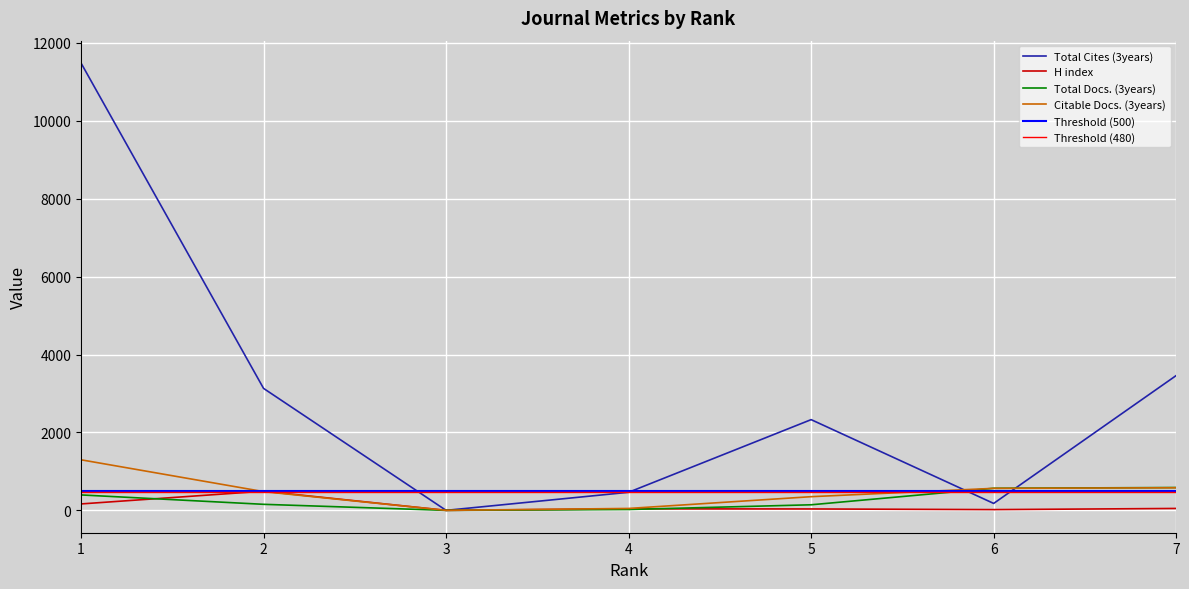

What is the sum of all Total Cites (3years) values?

21047